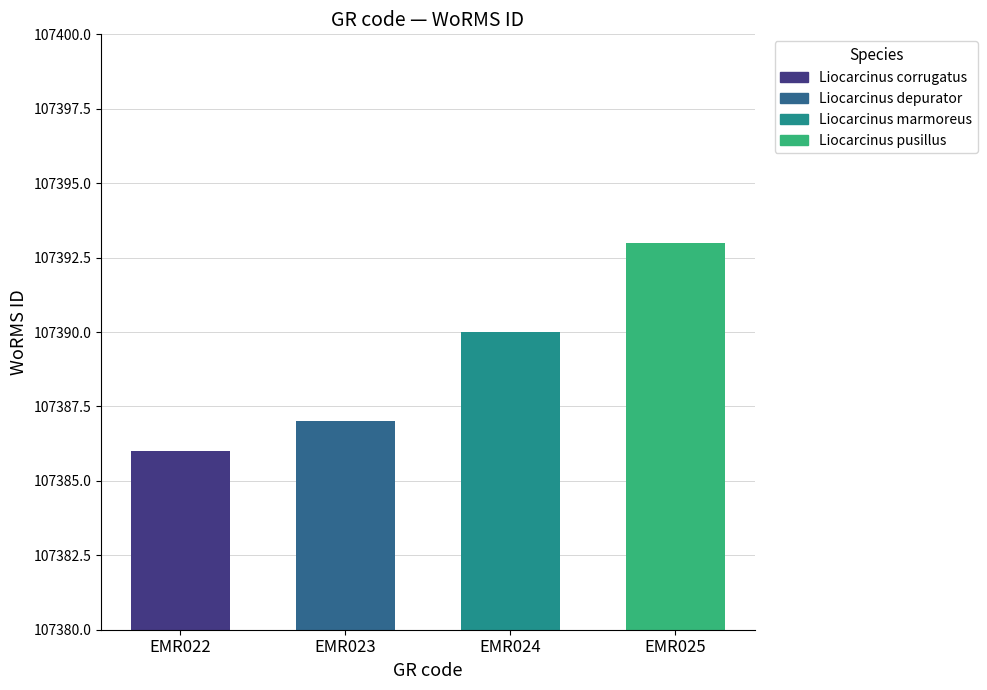

What is the greatest value displayed?

107393